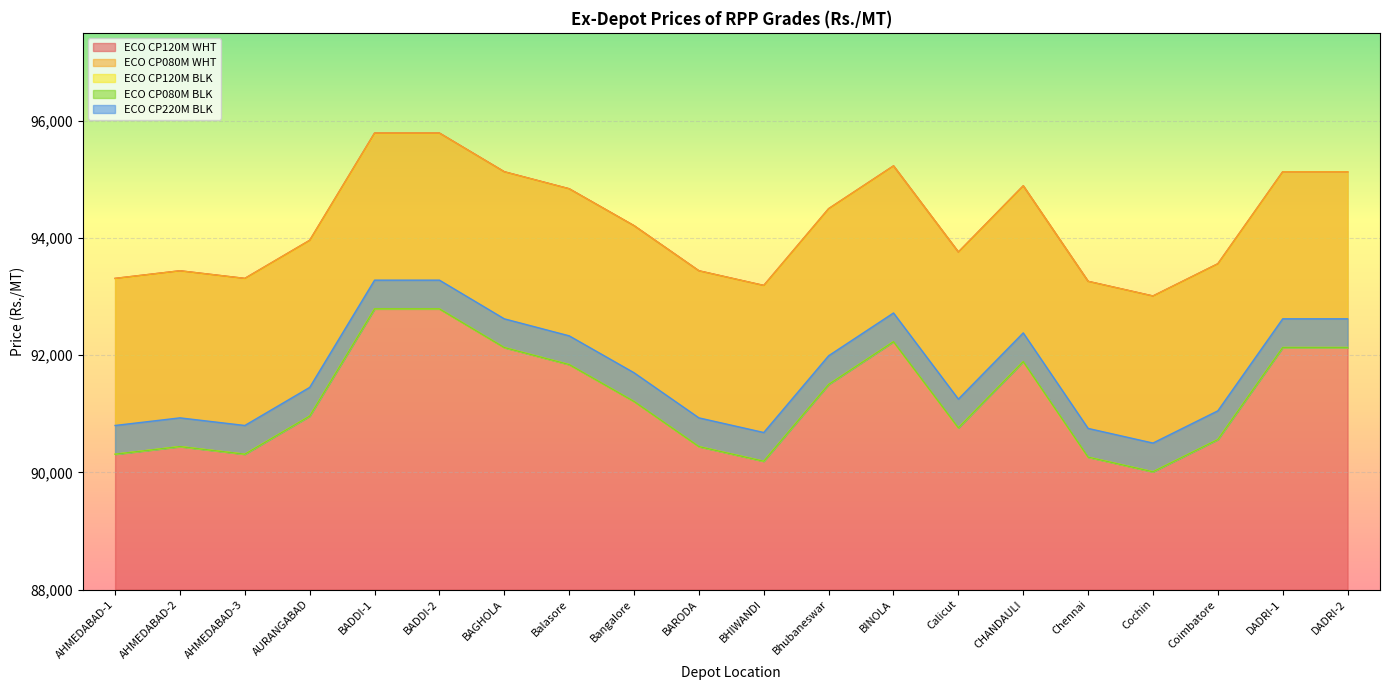

True or false: ECO CP080M BLK and ECO CP220M BLK intersect in this chart.

False